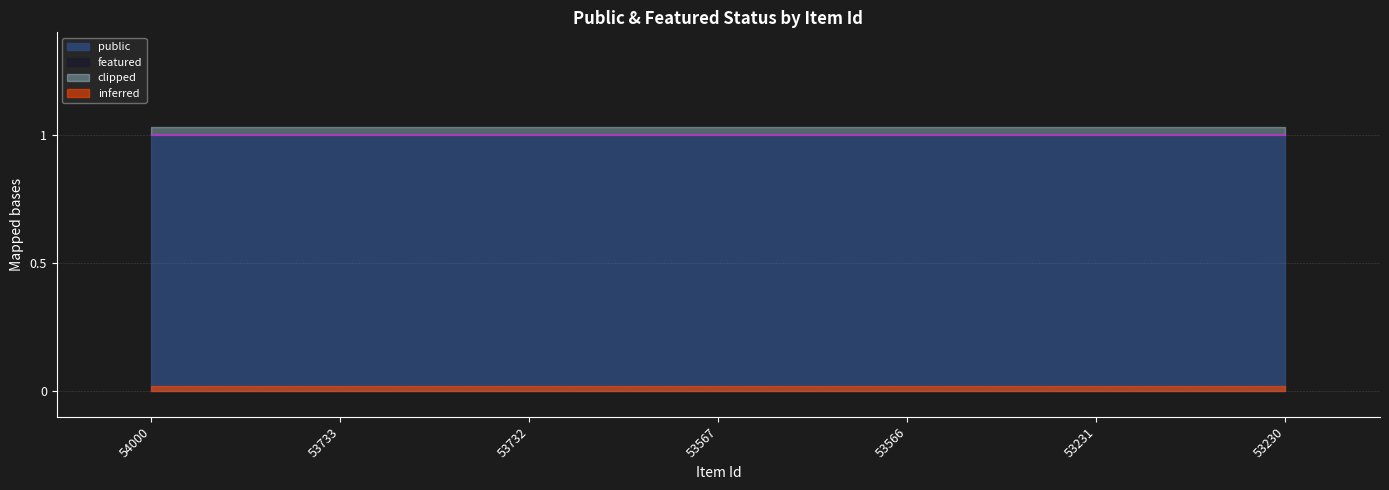

True or false: featured has more than 1 points higher than both neighbors.

False